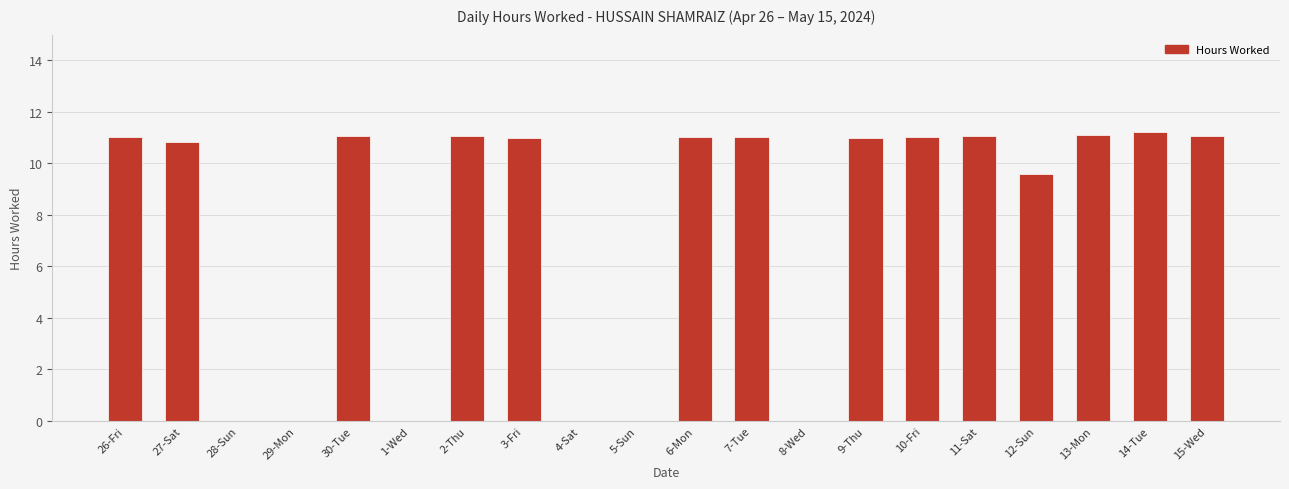

True or false: the data shows 0.0 at 28-Sun.

True